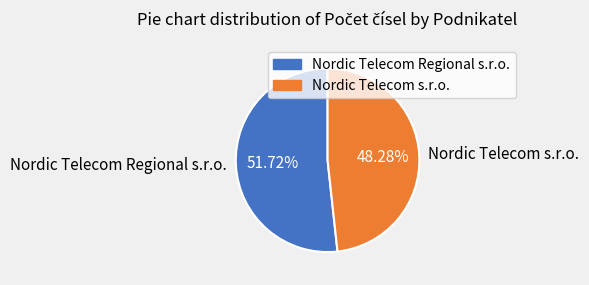

Which category has the smallest portion of the pie?

Nordic Telecom s.r.o.